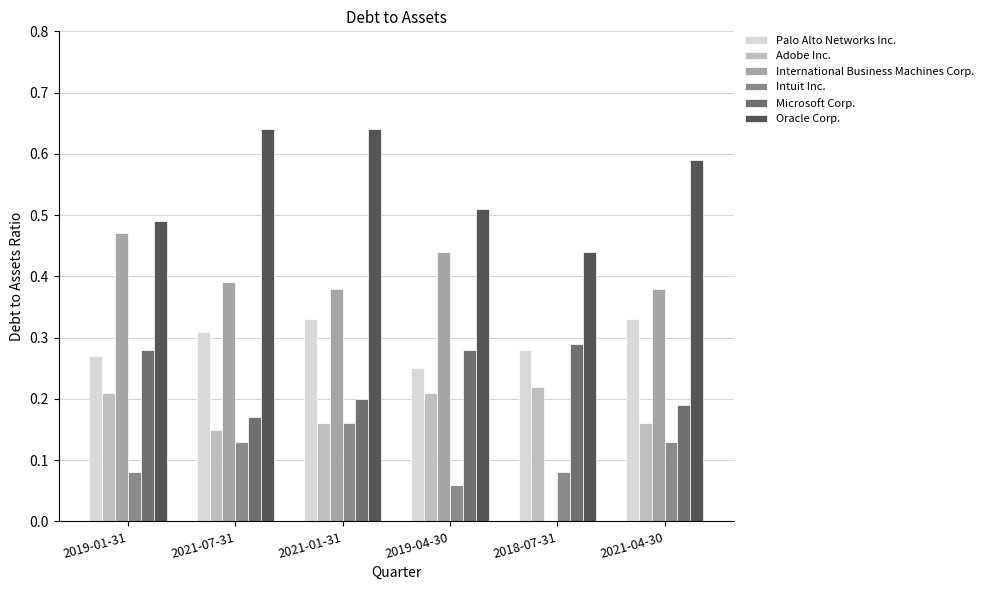

Which series changed the most between 2019-04-30 and 2018-07-31?

International Business Machines Corp.